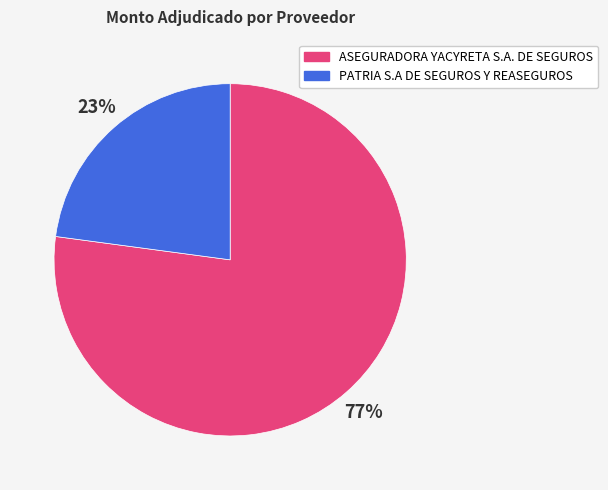

Rank the categories by value from highest to lowest.

ASEGURADORA YACYRETA S.A. DE SEGUROS, PATRIA S.A DE SEGUROS Y REASEGUROS